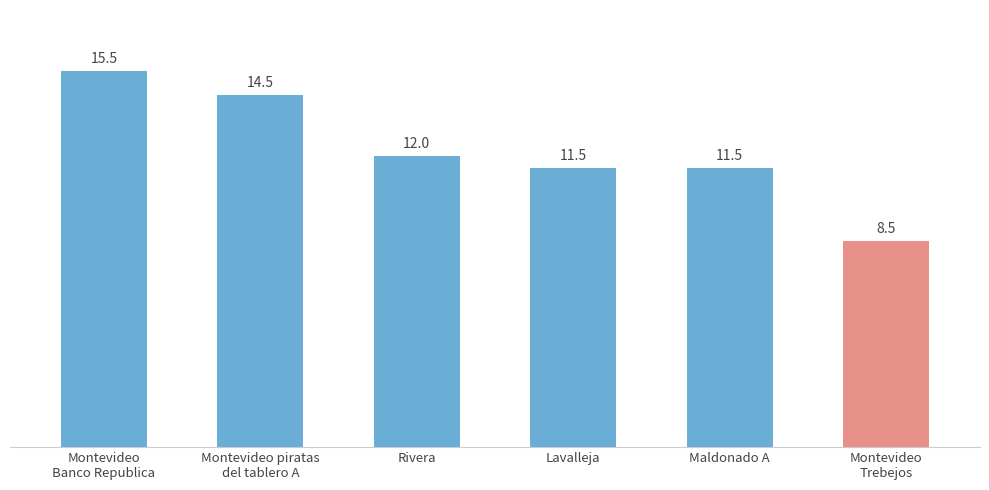

What is the ratio of the value at Montevideo
Trebejos to the value at Montevideo
Banco Republica?

0.5